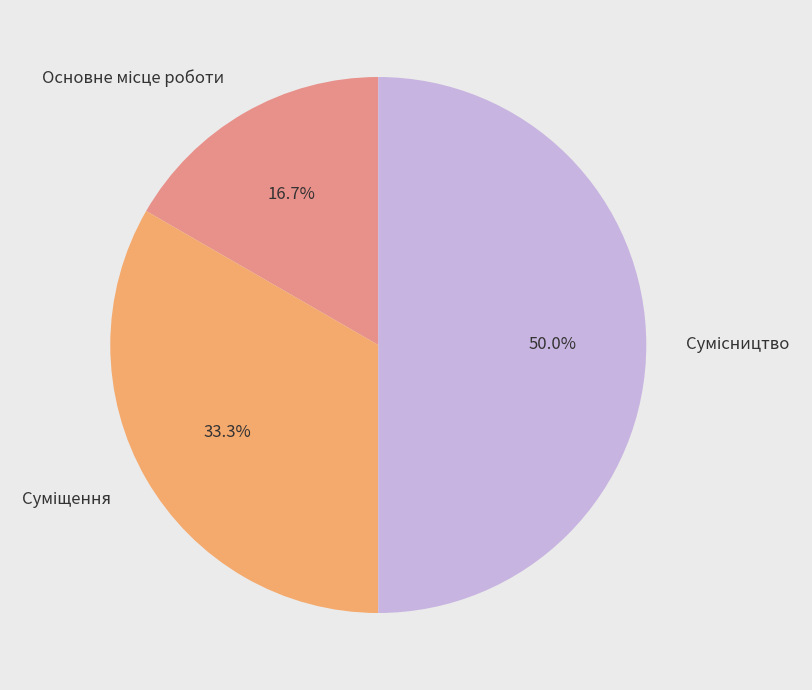

What is the change in value from Суміщення to Сумісництво?

+1